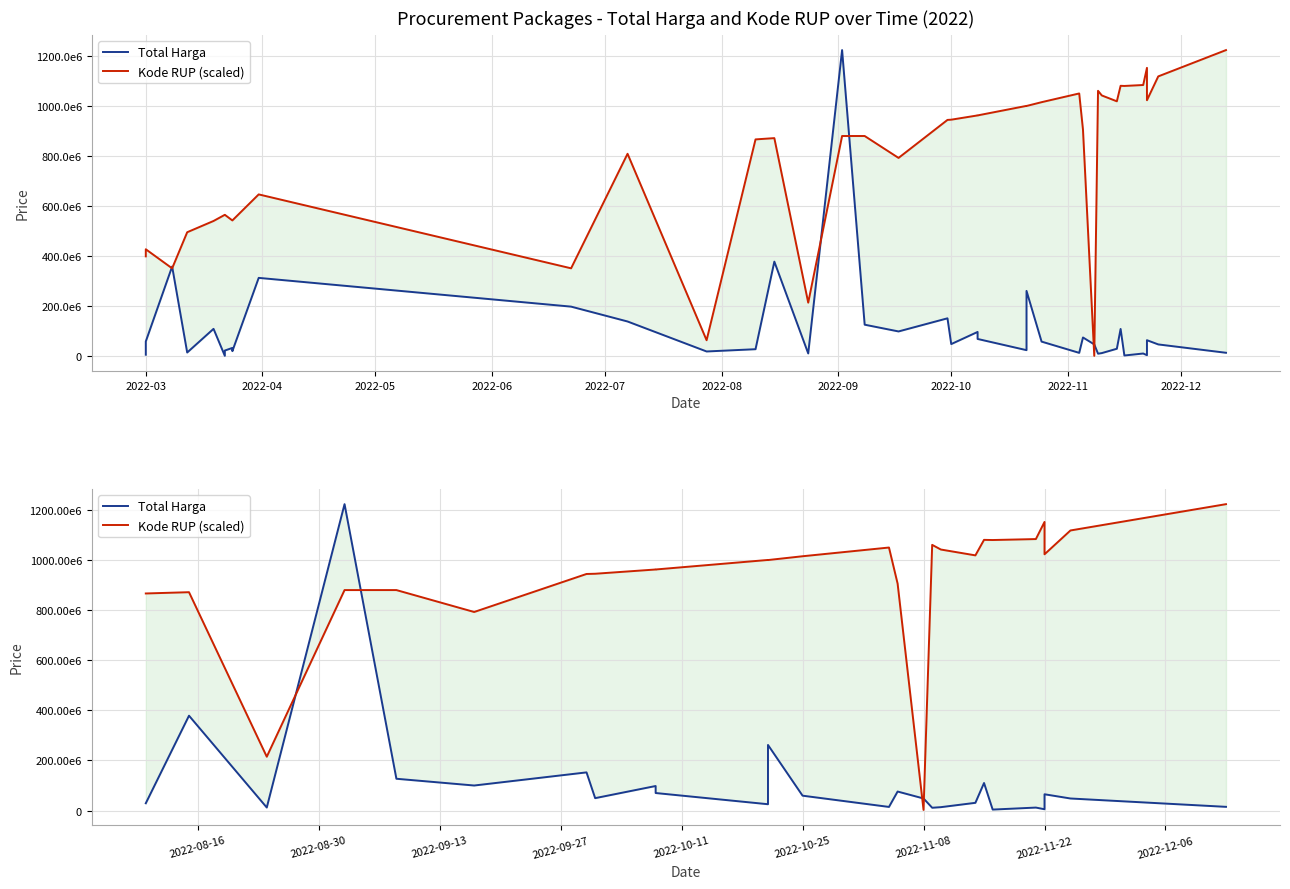

Is this an area chart (filled region under the line)?

No